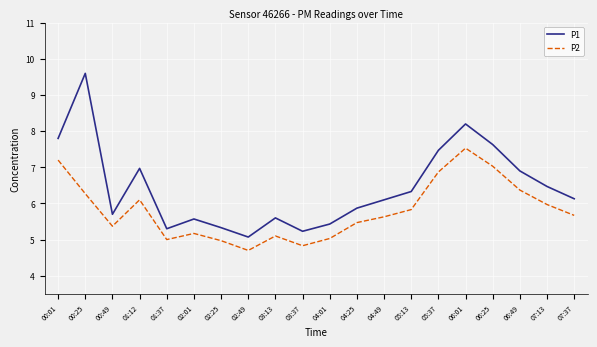

How many interior local valleys does the P1 series have?

4